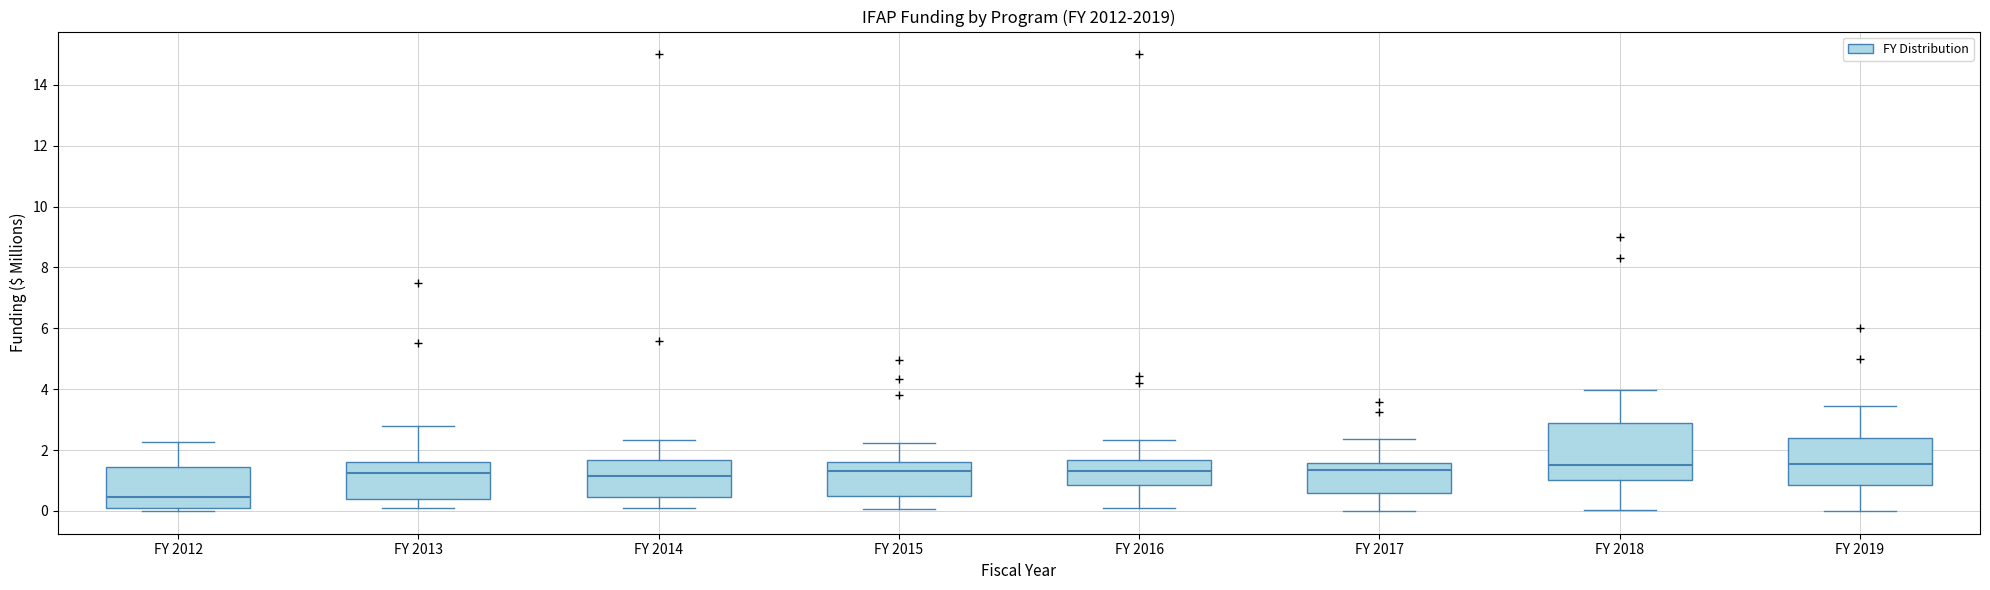

Comparing the boxes themselves (not the whiskers), which one is the tallest?

FY 2018